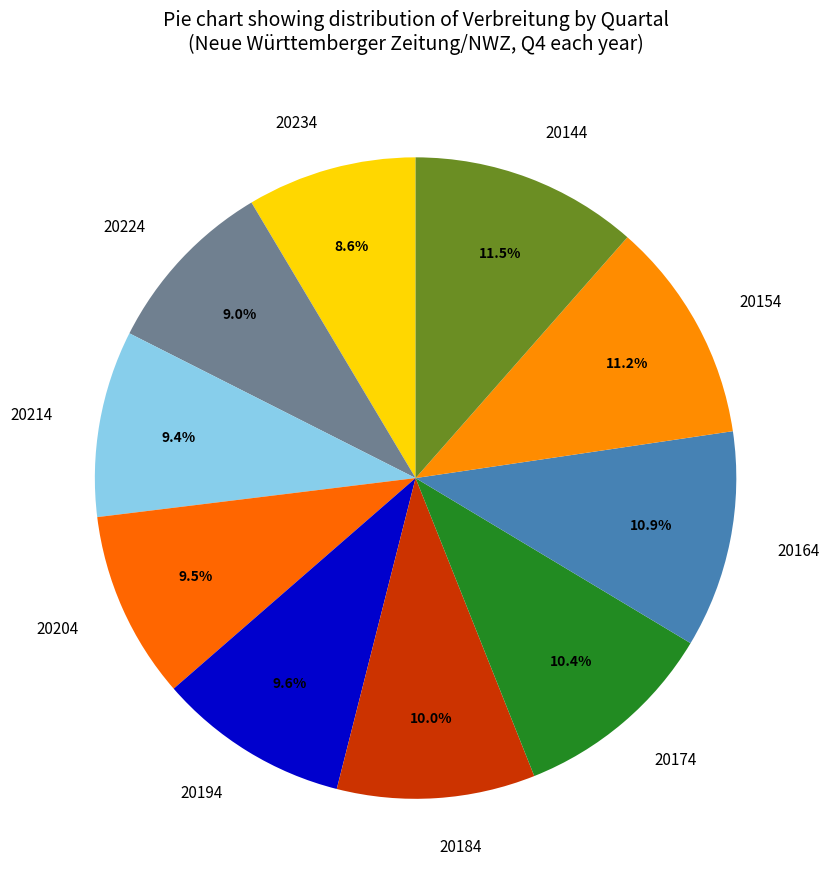

What is the ratio of the value at 20154 to the value at 20224?

1.2